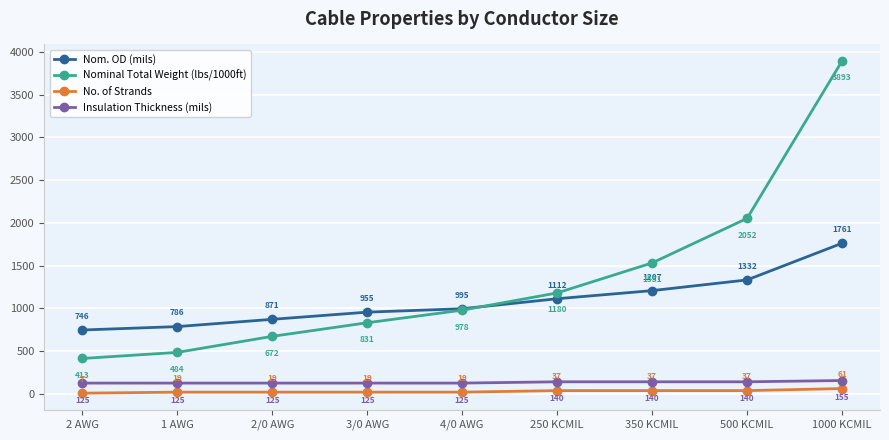

Rank the series by their maximum value, from highest to lowest.

Nominal Total Weight (lbs/1000ft), Nom. OD (mils), Insulation Thickness (mils), No. of Strands